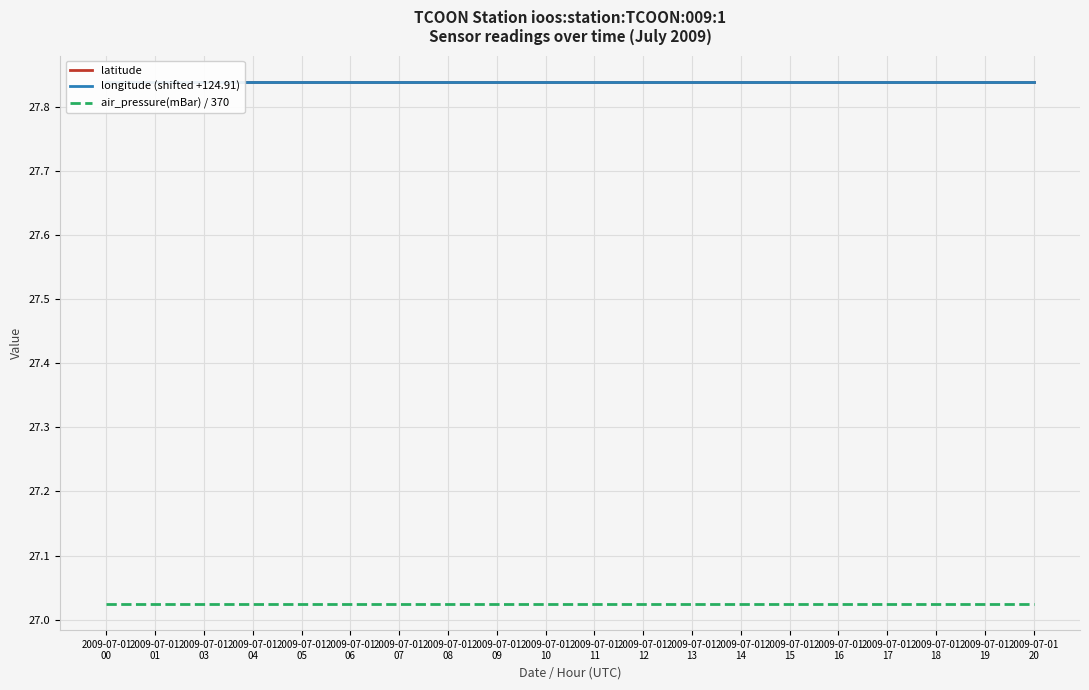

Is it true that latitude equals 27.8 at 2009-07-01
09?

True